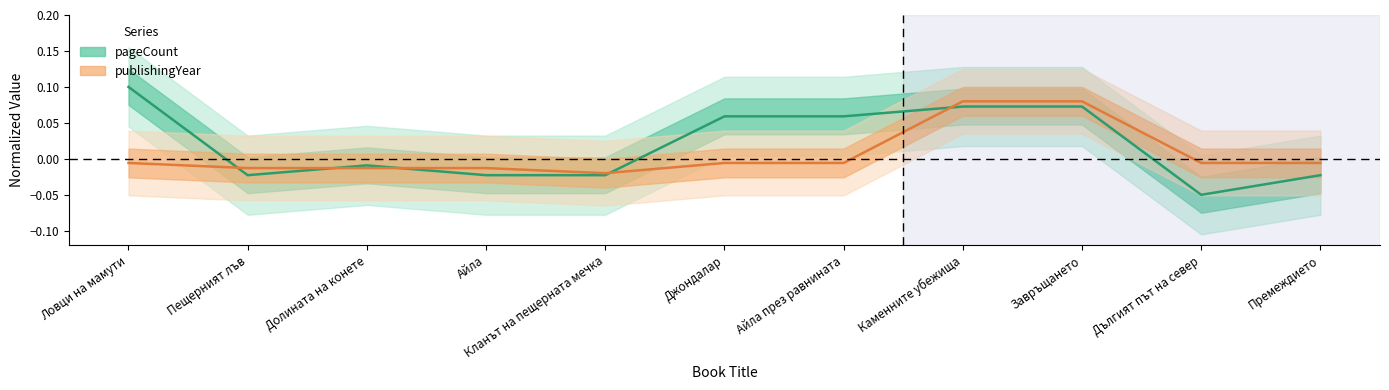

Reading left to right, extract all data points from this chart.

pageCount: 0.1	-0.0	-0.0	-0.0	-0.0	0.1	0.1	0.1	0.1	-0.1	-0.0
publishingYear: -0.0	-0.0	-0.0	-0.0	-0.0	-0.0	-0.0	0.1	0.1	-0.0	-0.0